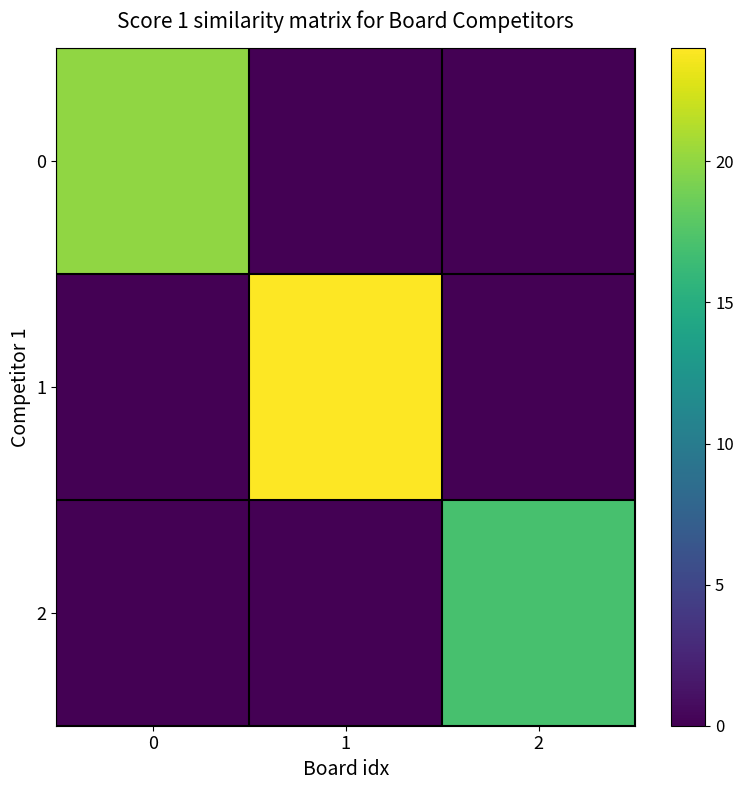

What is the spread (max minus min) of values at 0?

20